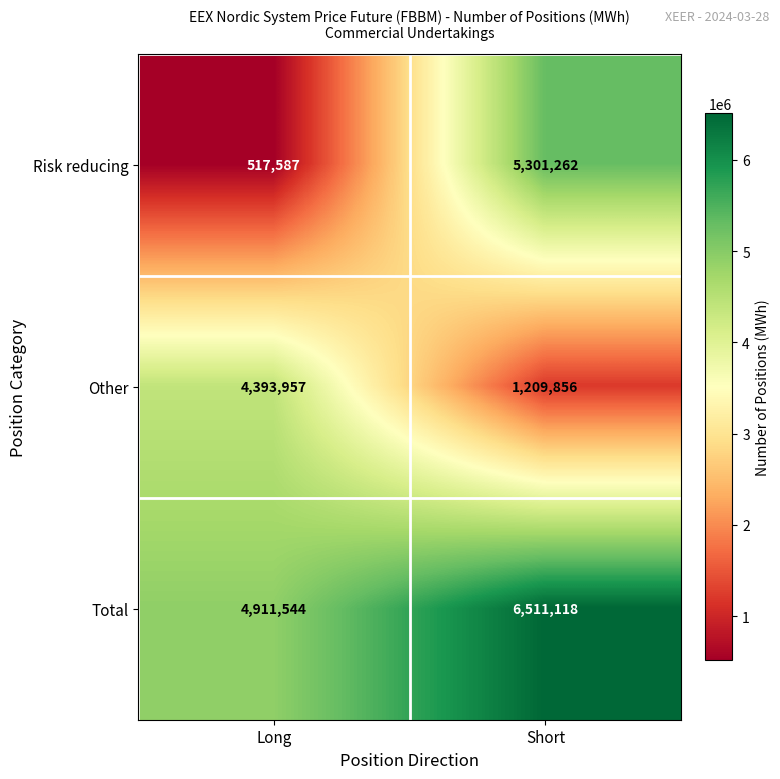

Is it true that Total equals 6511118 at Short?

True